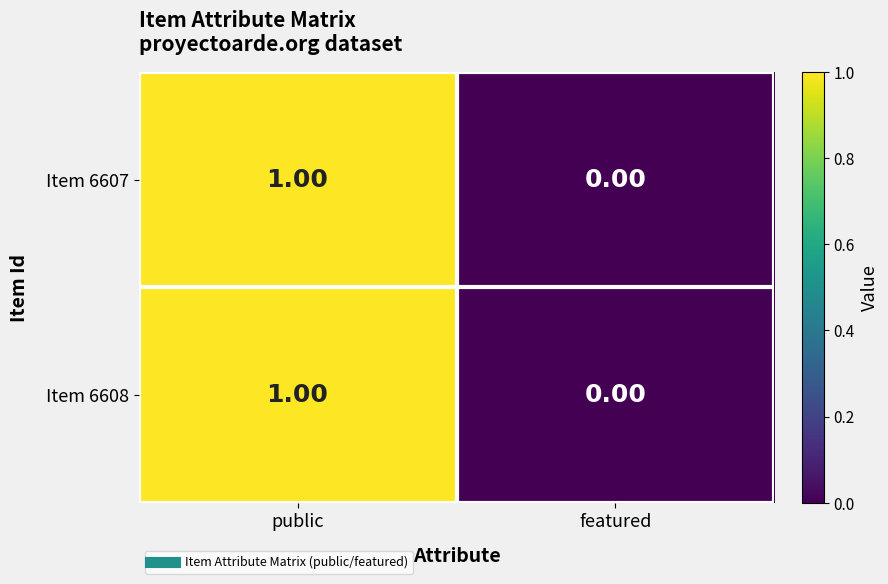

Where is Item 6607 nearest to the value 0?

featured